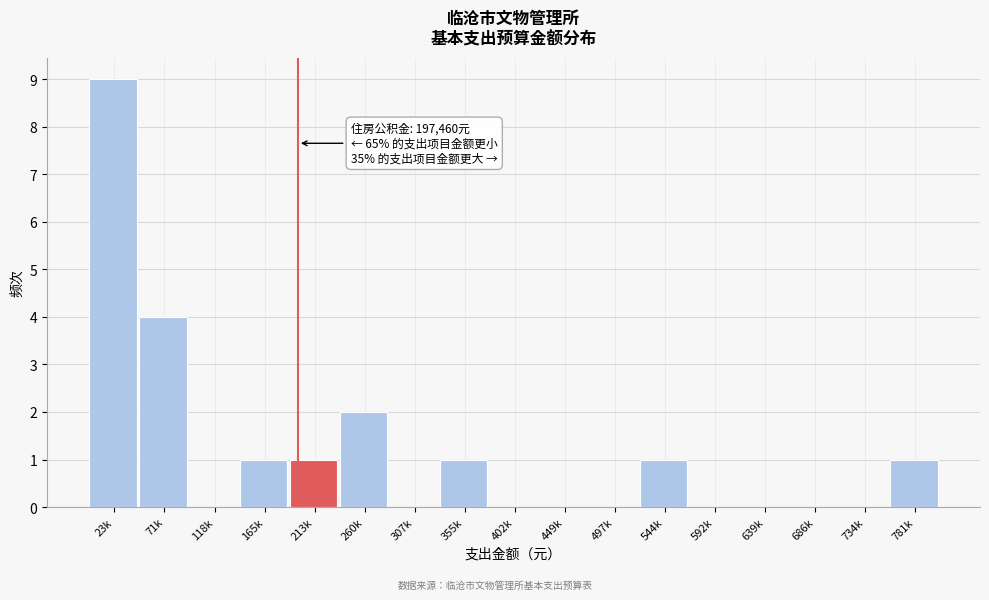

Reading left to right, extract all data points from this chart.

23k=9	71k=4	118k=0	165k=1	213k=1	260k=2	307k=0	355k=1	402k=0	449k=0	497k=0	544k=1	592k=0	639k=0	686k=0	734k=0	781k=1